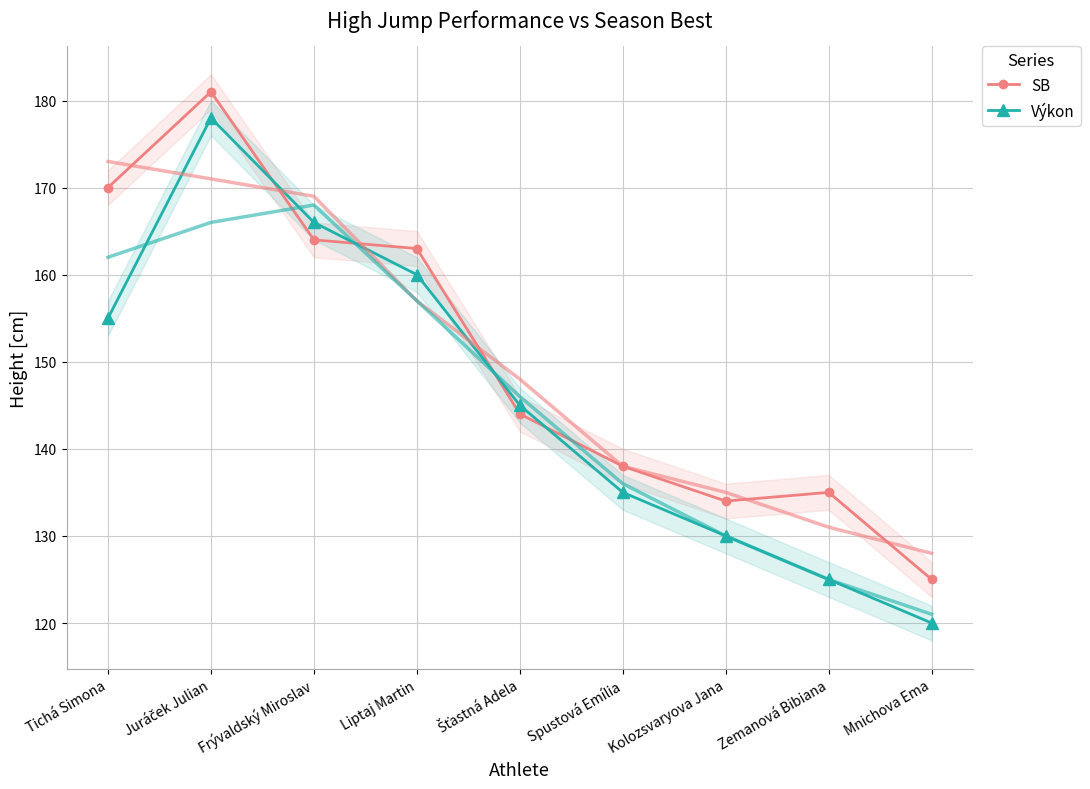

Count the number of data series in this chart.

2